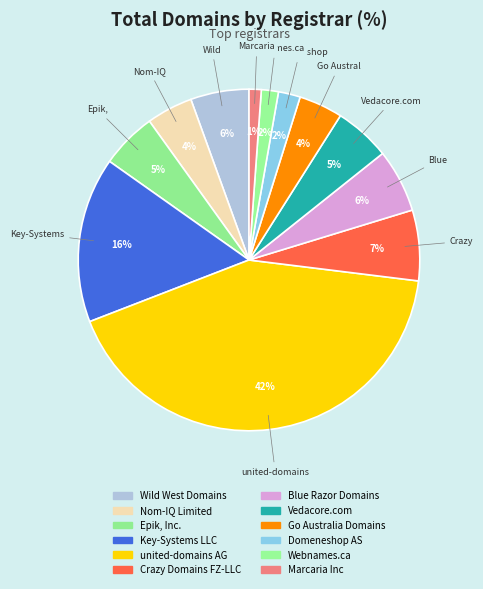

Does Go Australia Domains represent more than half of the total?

No